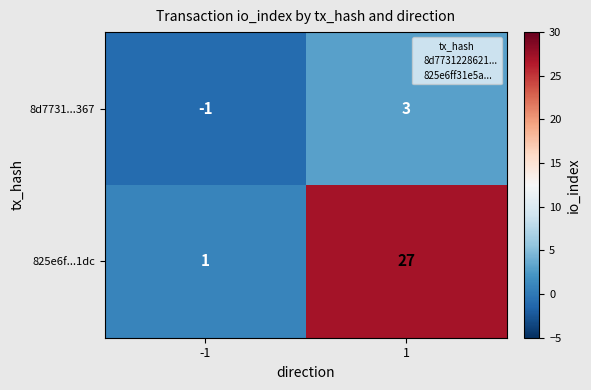

Rank the series by their maximum value, from lowest to highest.

8d7731...367, 825e6f...1dc